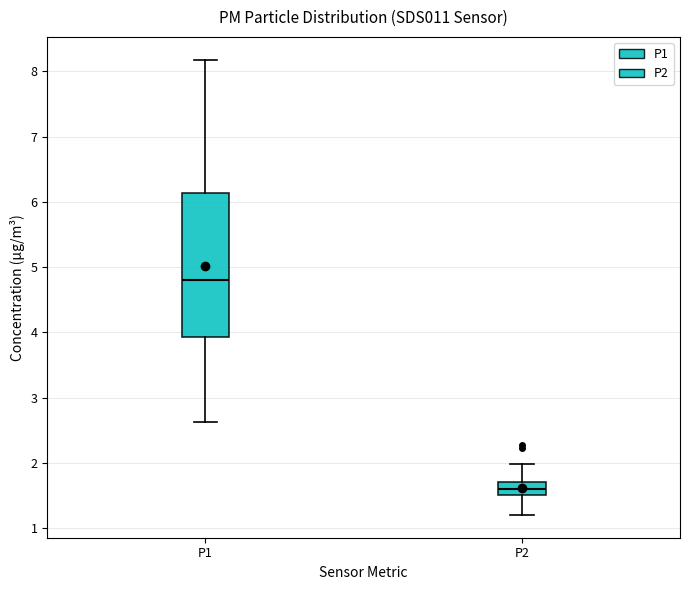

Comparing the boxes themselves (not the whiskers), which one is the tallest?

P1